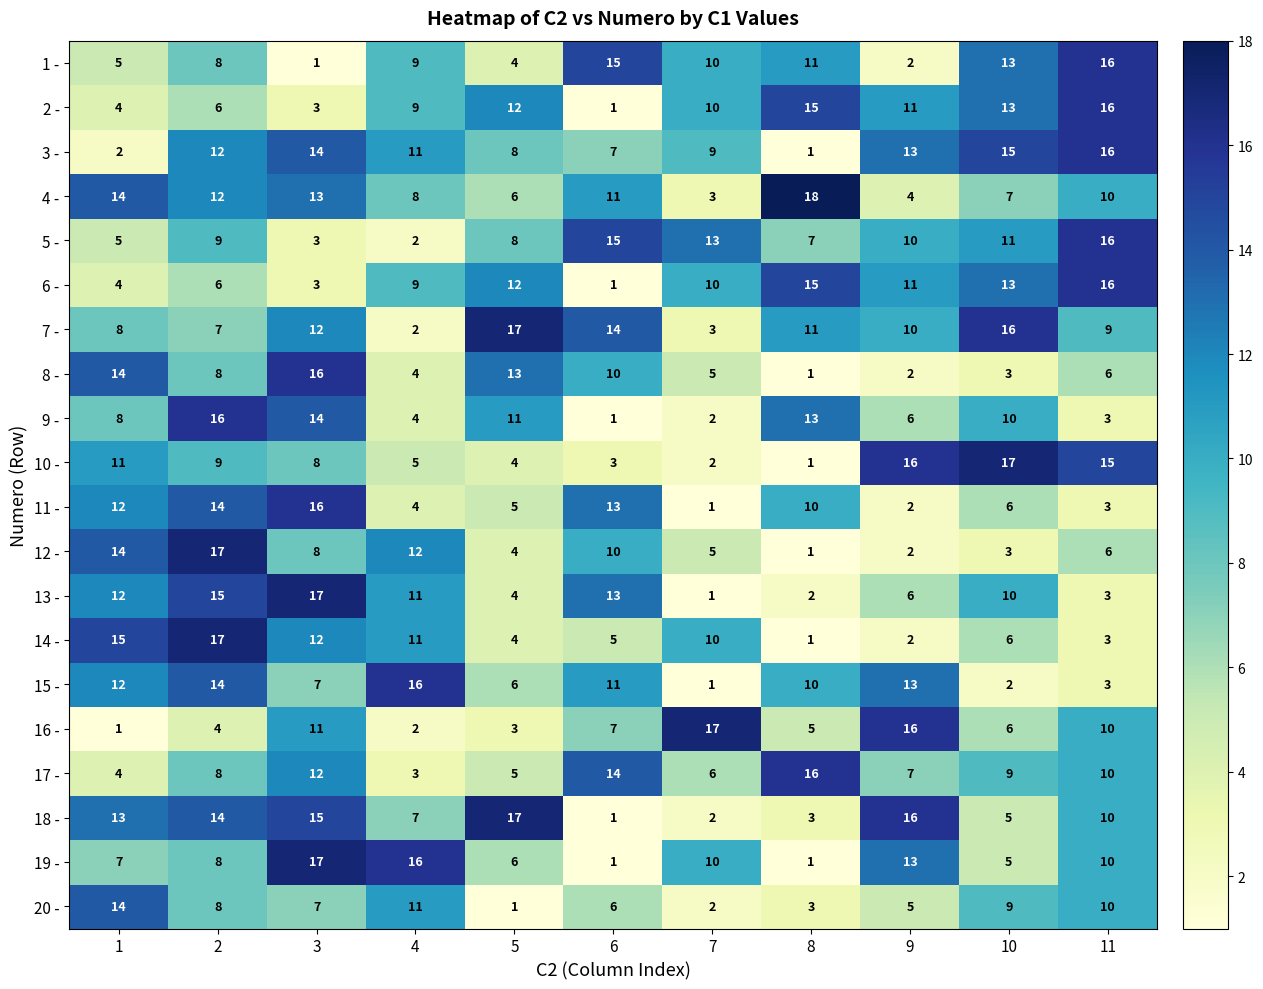

What value does the 14 - series have at 10?

6